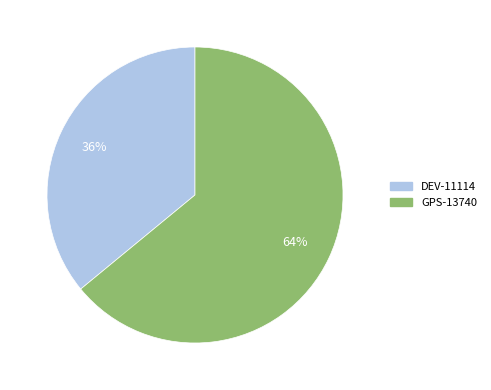

Combined, do GPS-13740 and DEV-11114 account for over 50%?

Yes